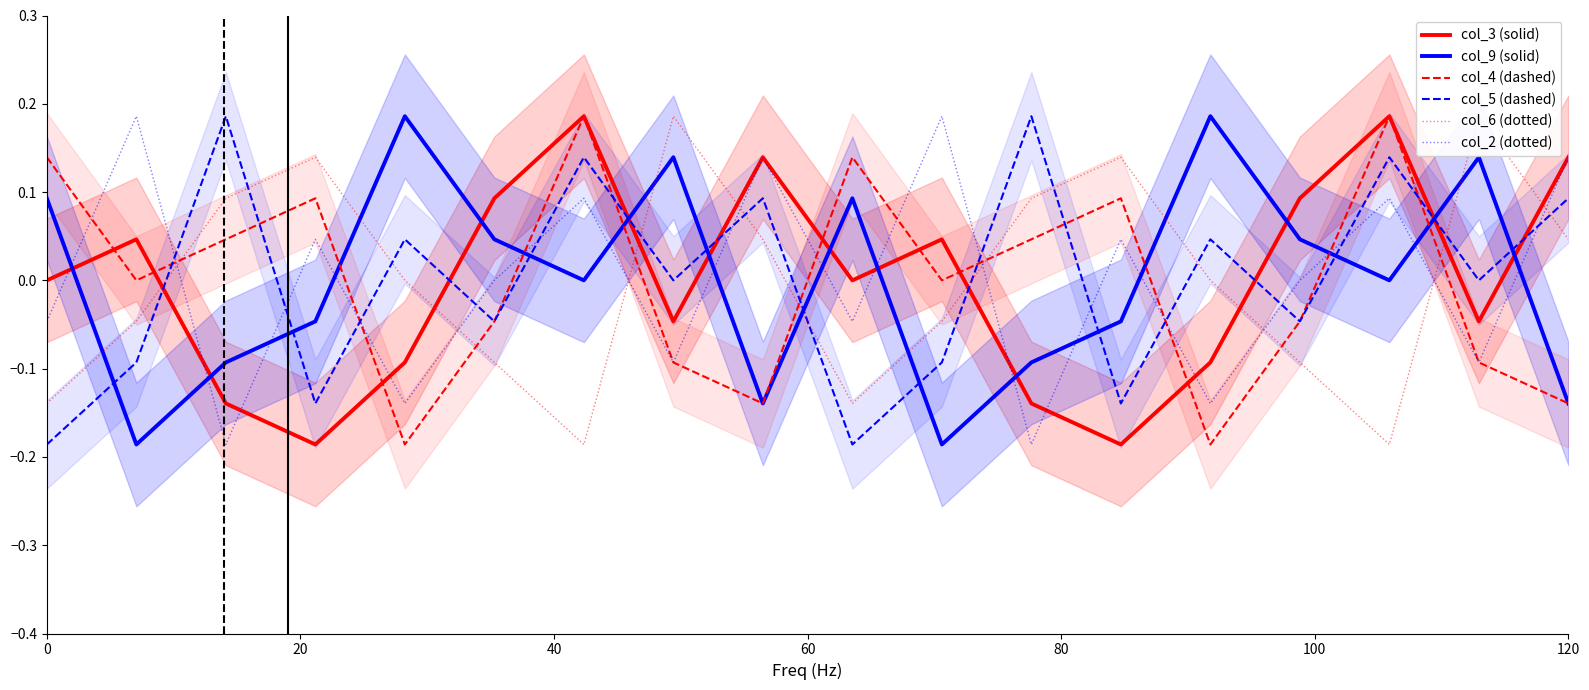

True or false: col_9 (solid) and col_3 (solid) intersect in this chart.

True